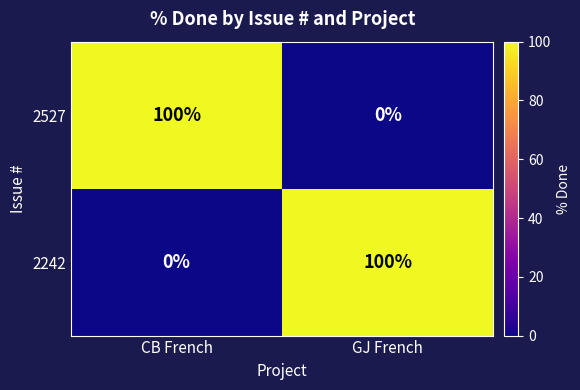

Reading right to left, extract all data points from this chart.

2527: GJ French=0	CB French=100
2242: GJ French=100	CB French=0